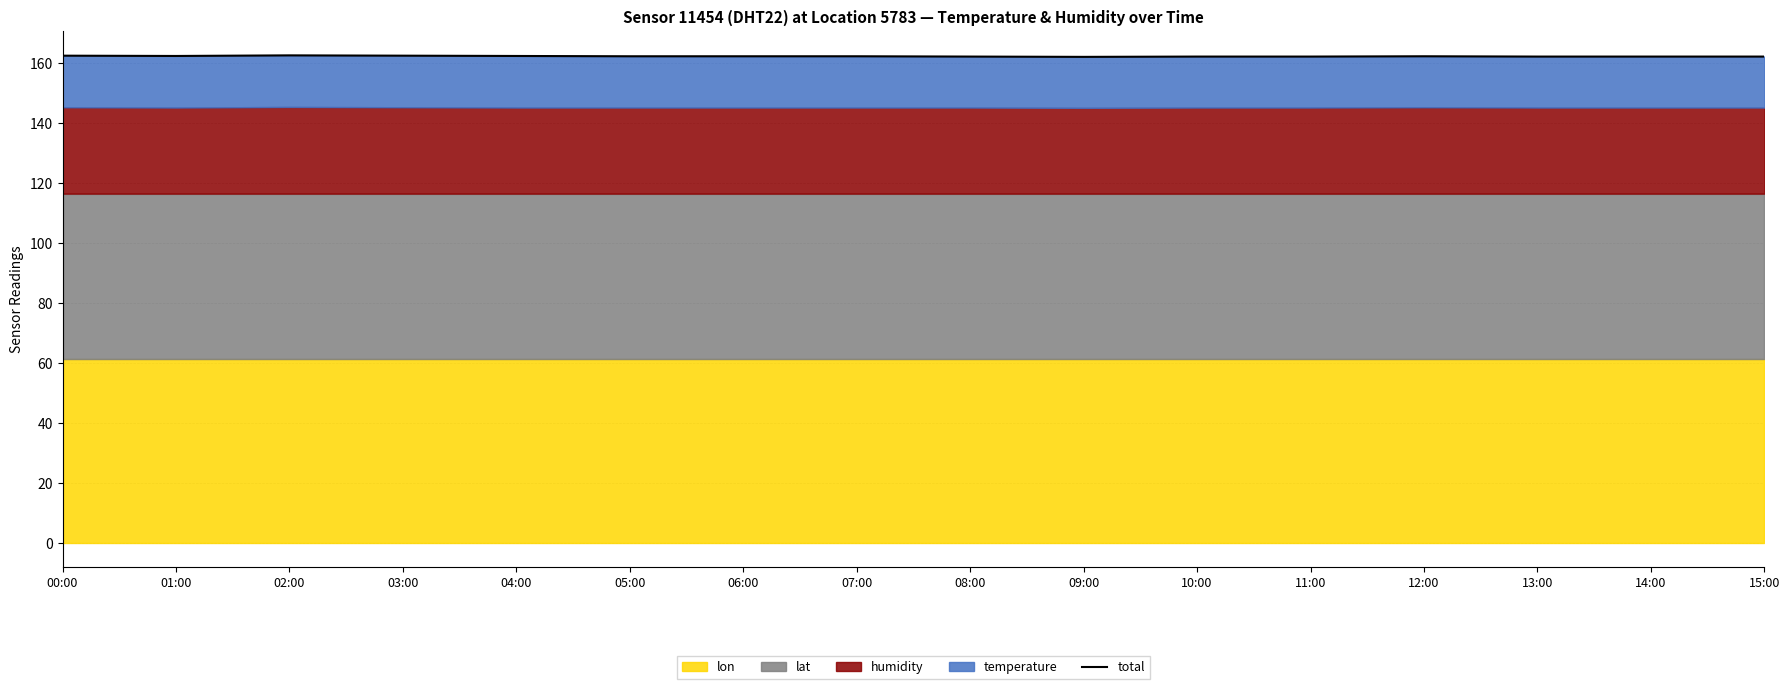

What is the ratio of the value at 04:00 to the value at 05:00?

1.0